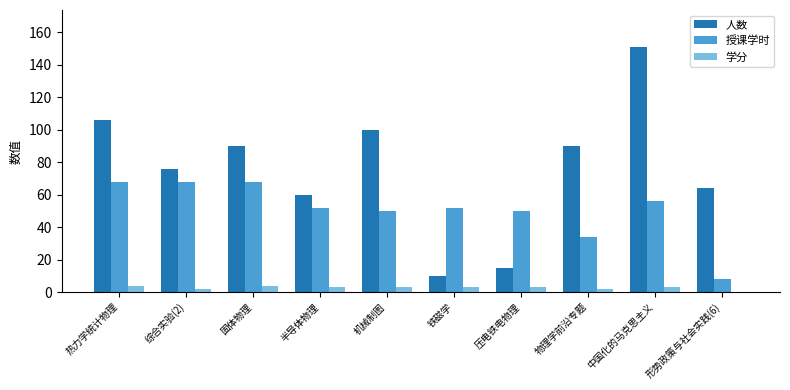

Where is 人数 nearest to the value 80?

综合实验(2)